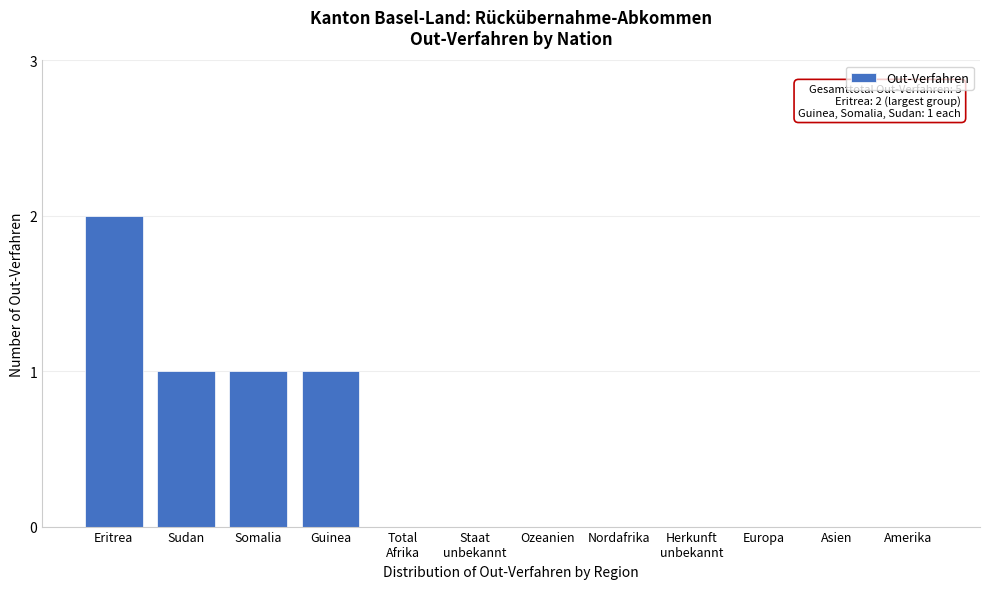

The value at Ozeanien is 1. True or false?

False